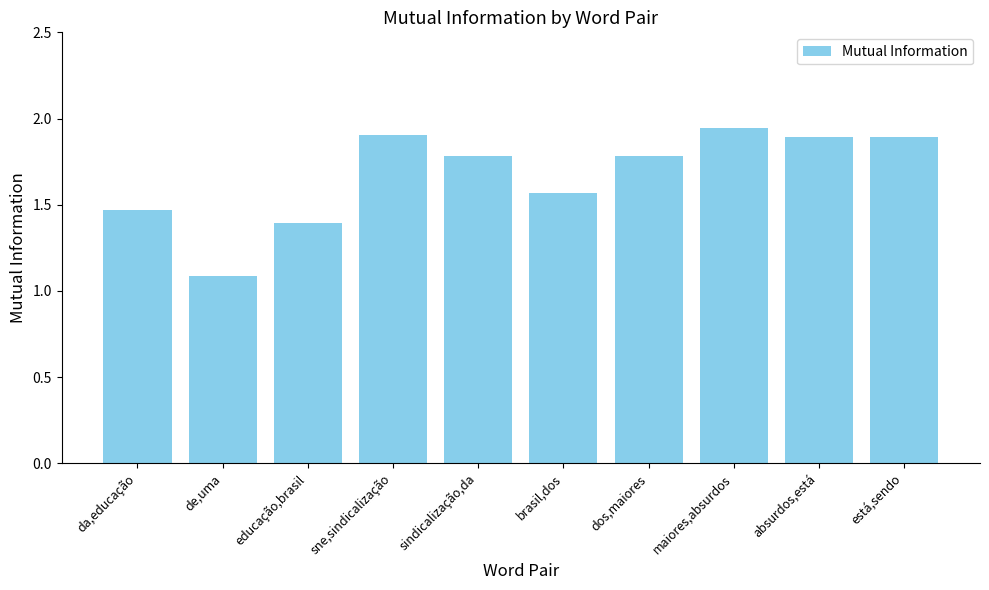

Which has a higher value, de,uma or absurdos,está?

absurdos,está